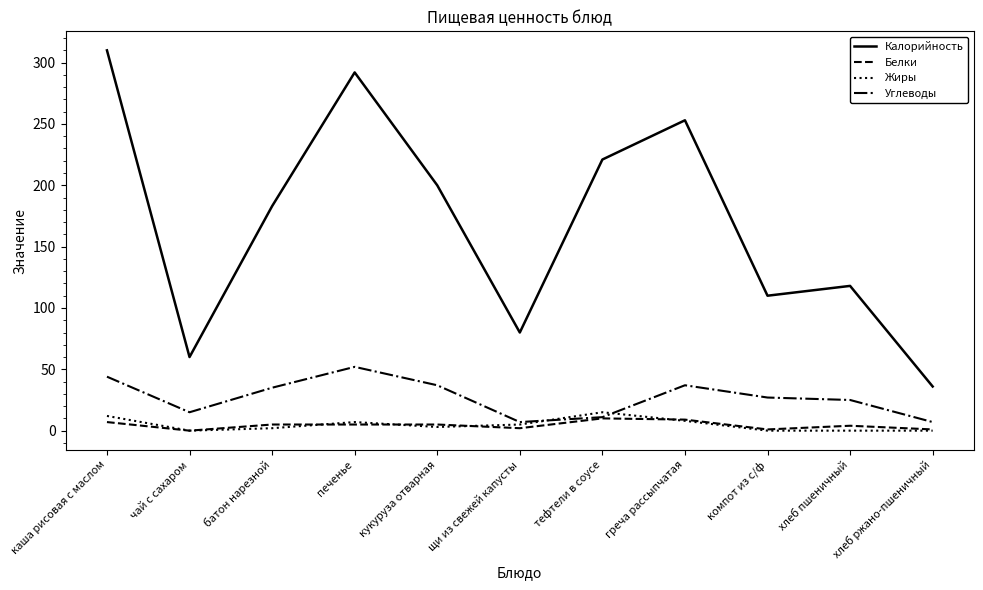

How many lines are shown in the chart?

4